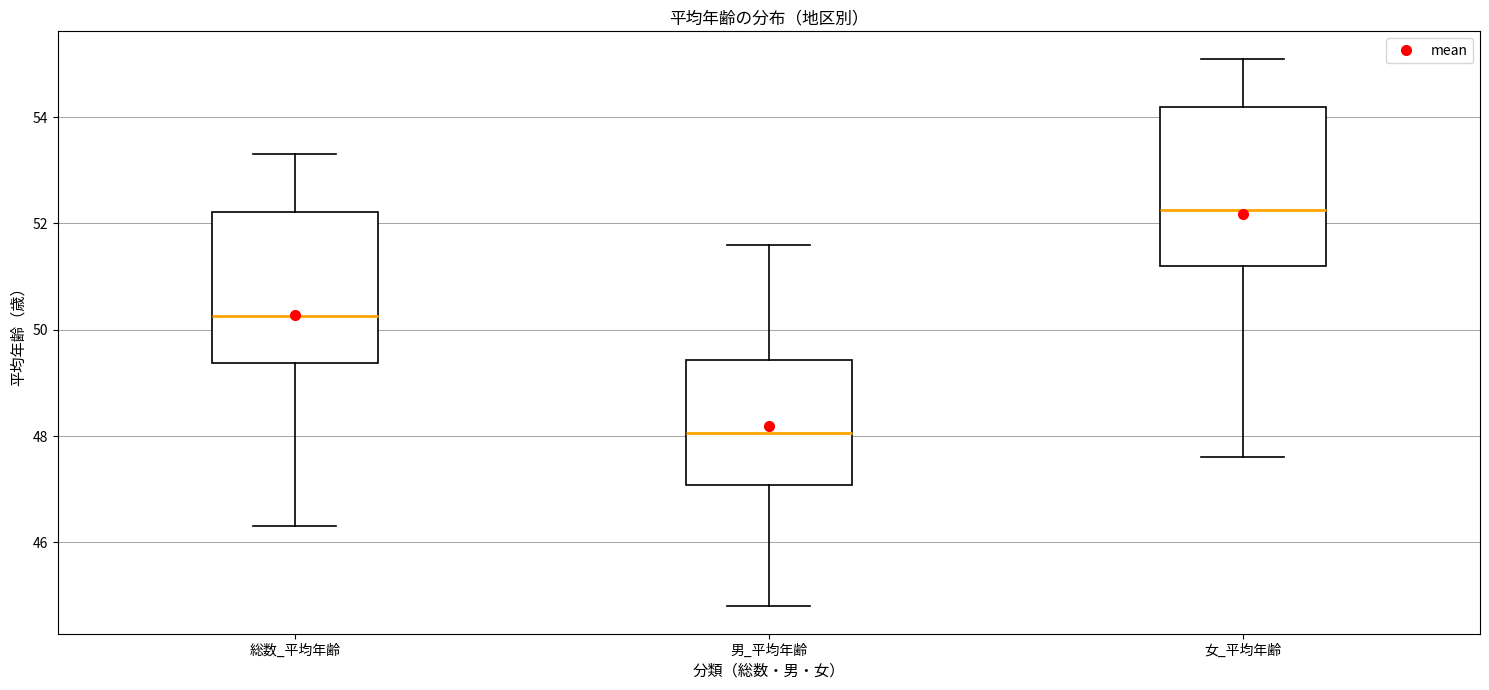

Where does the lower whisker of the box for 男_平均年齢 end on the y-axis? The values are not printed on the chart, so give them approximately, as read against the axis.

44.8